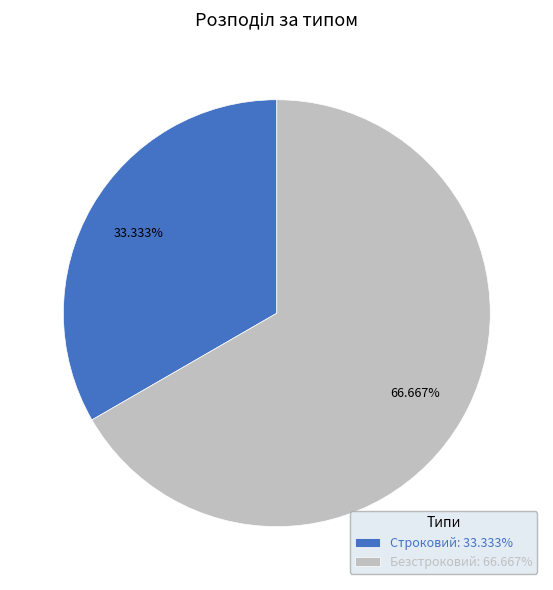

Approximately how many times larger is the value at Безстроковий compared to Строковий?

2.0